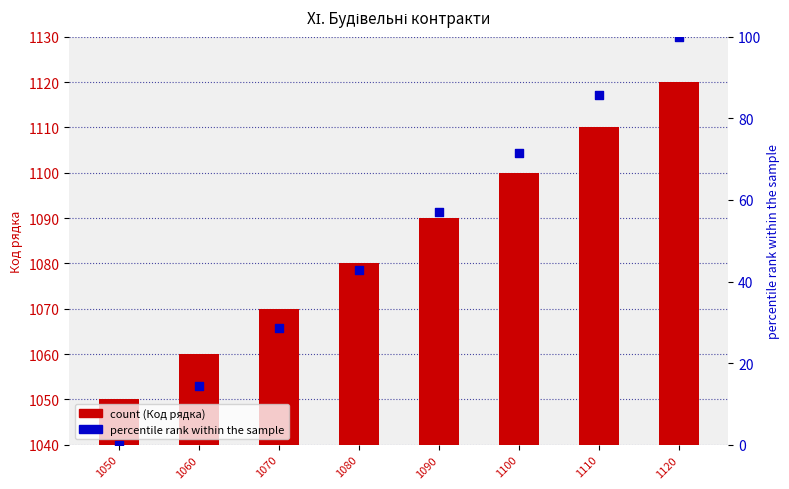

Which series has the largest Y range (max minus min)?

percentile rank within the sample